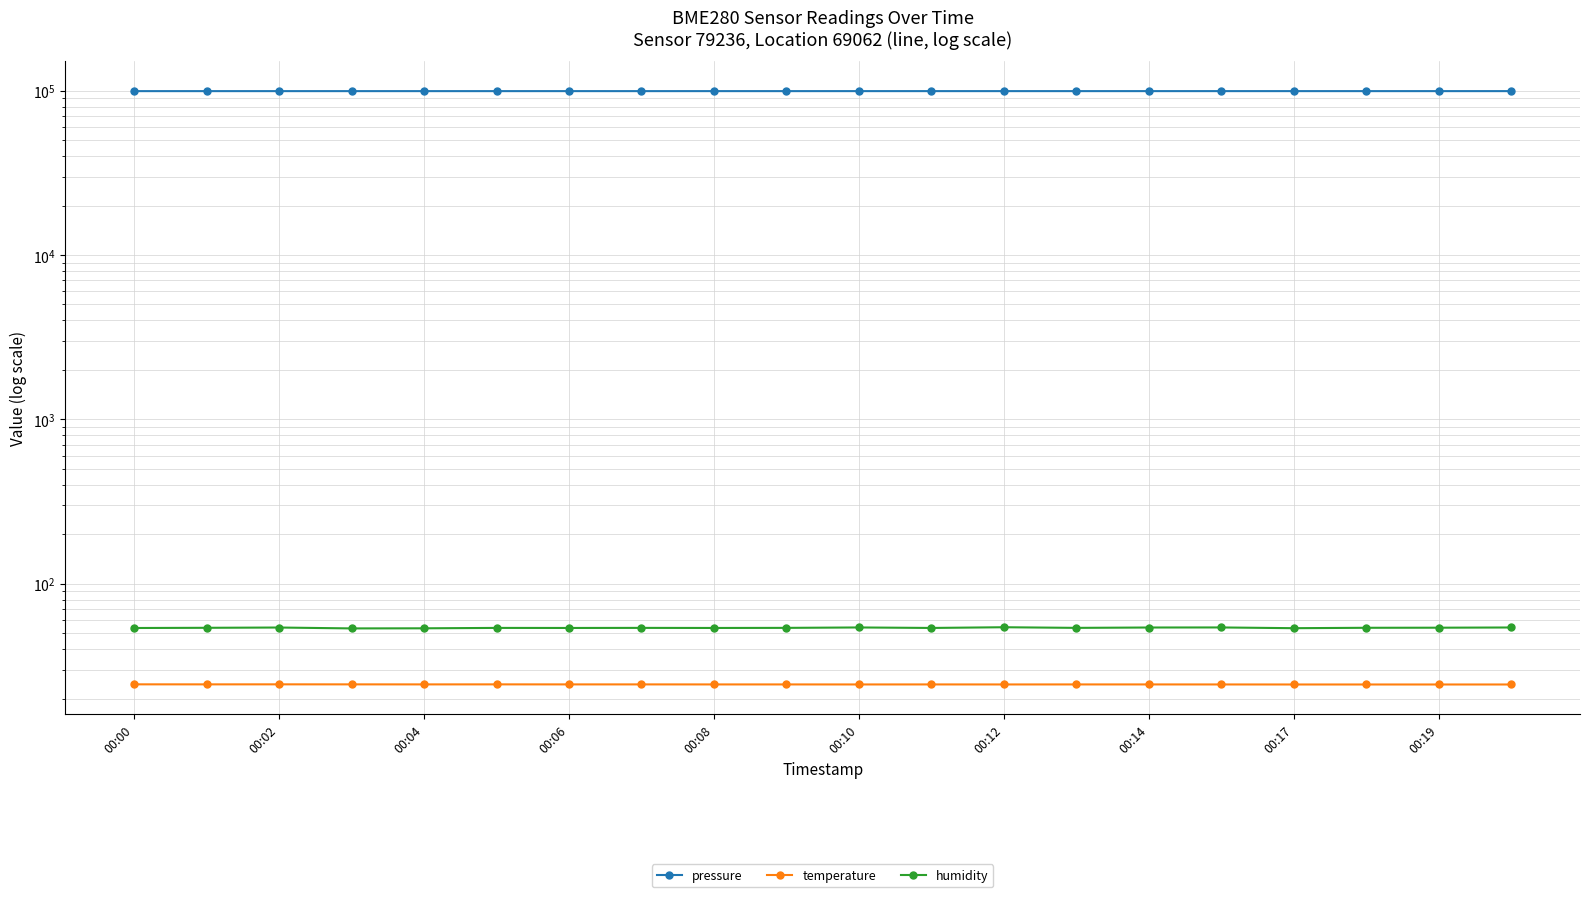

The pressure series shows 42689.5 at 15. True or false?

False